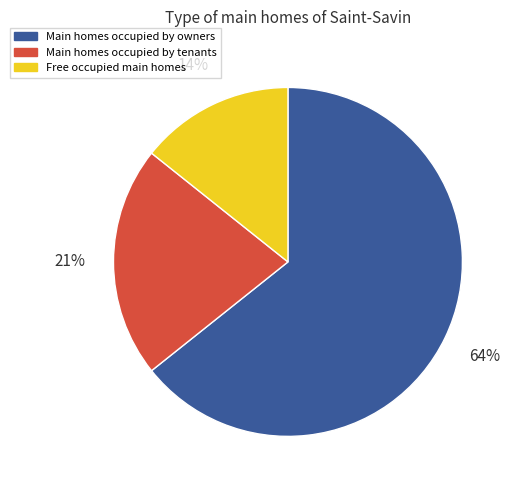

How many slices are in this pie chart?

3